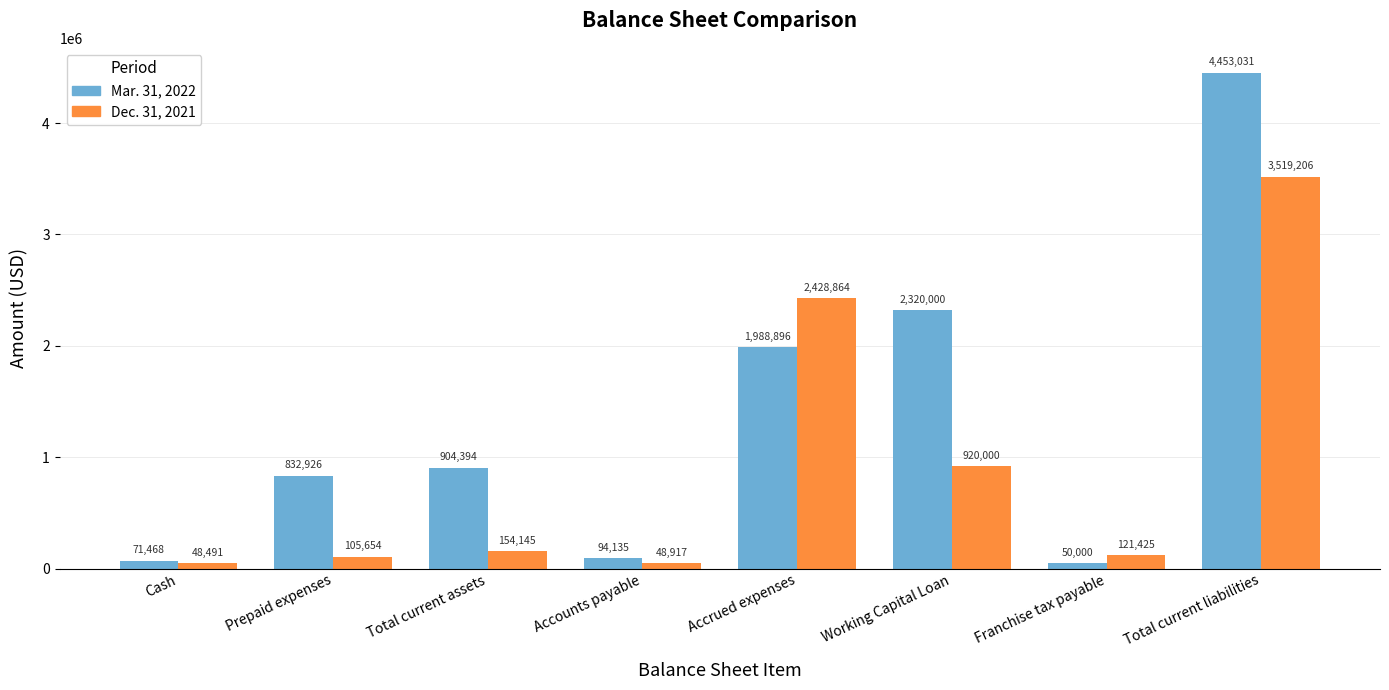

Where is Mar. 31, 2022 nearest to the value 2251515?

Working Capital Loan